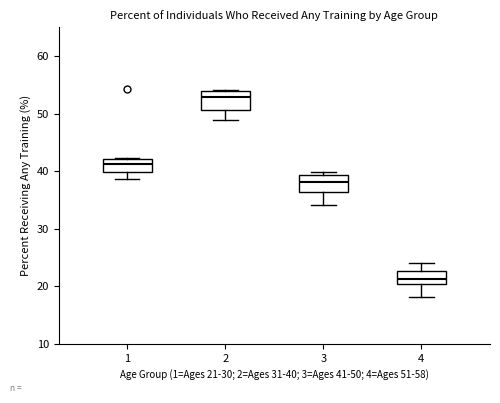

Where is the lower edge of the box at x = 4 on the y-axis? The values are not printed on the chart, so give them approximately, as read against the axis.

20